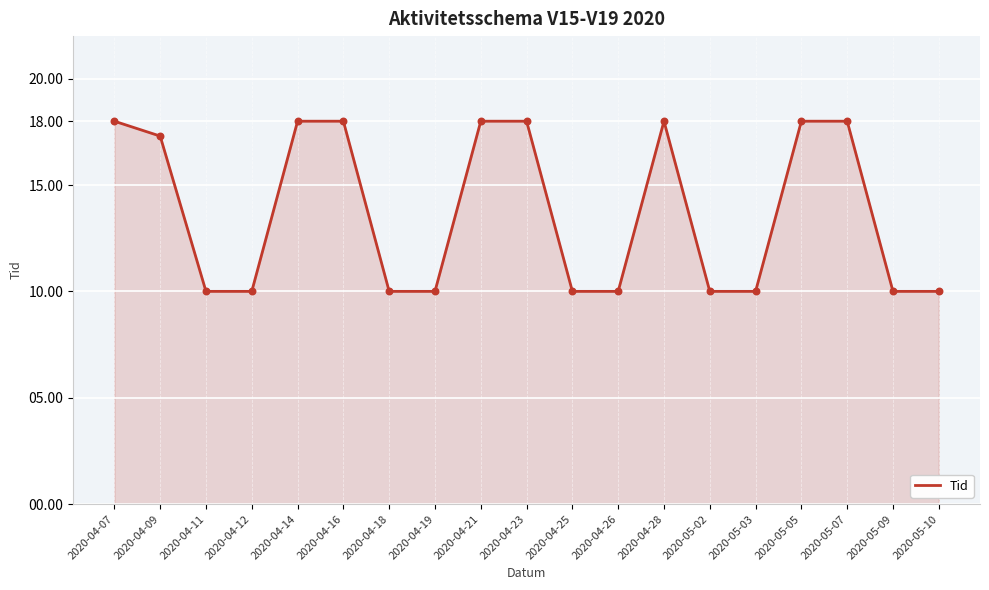

Approximately how many times larger is the value at 2020-04-16 compared to 2020-05-10?

1.8